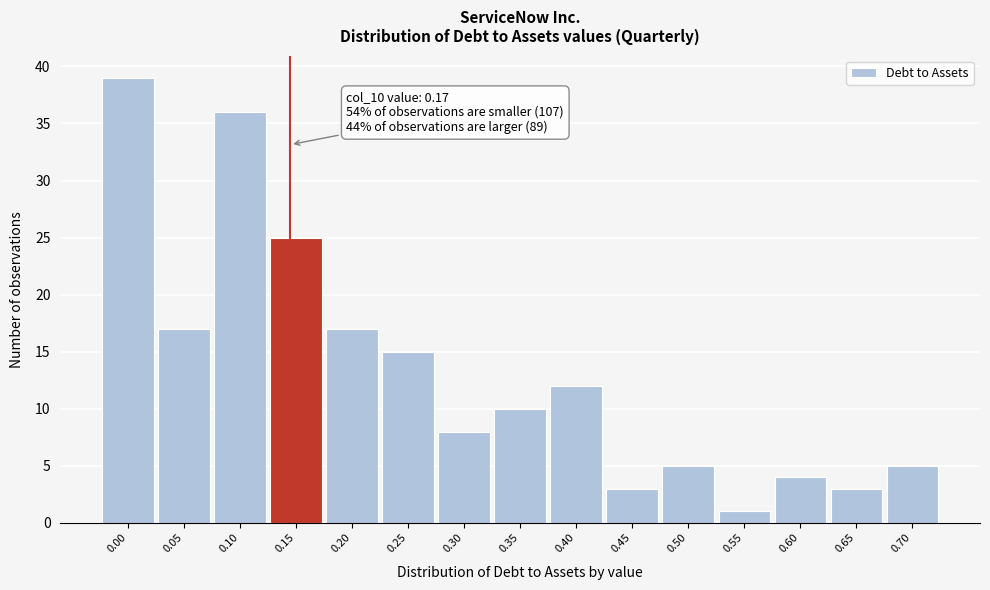

Reading right to left, extract all data points from this chart.

0.70=5	0.65=3	0.60=4	0.55=1	0.50=5	0.45=3	0.40=12	0.35=10	0.30=8	0.25=15	0.20=17	0.15=25	0.10=36	0.05=17	0.00=39